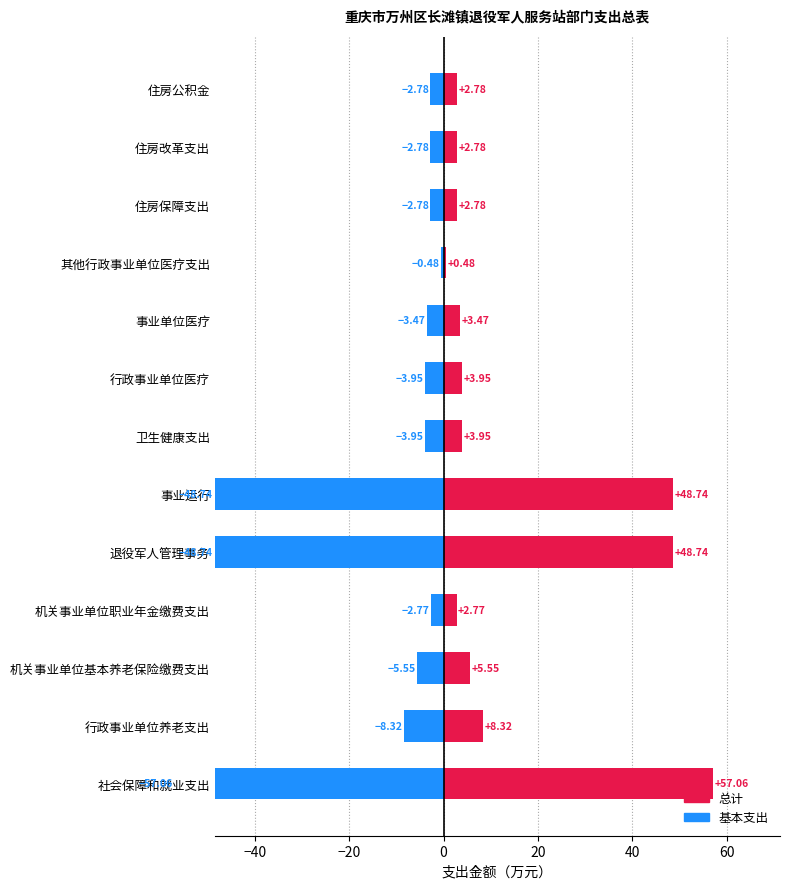

Between 事业运行 and 卫生健康支出, which series saw the biggest shift?

总计